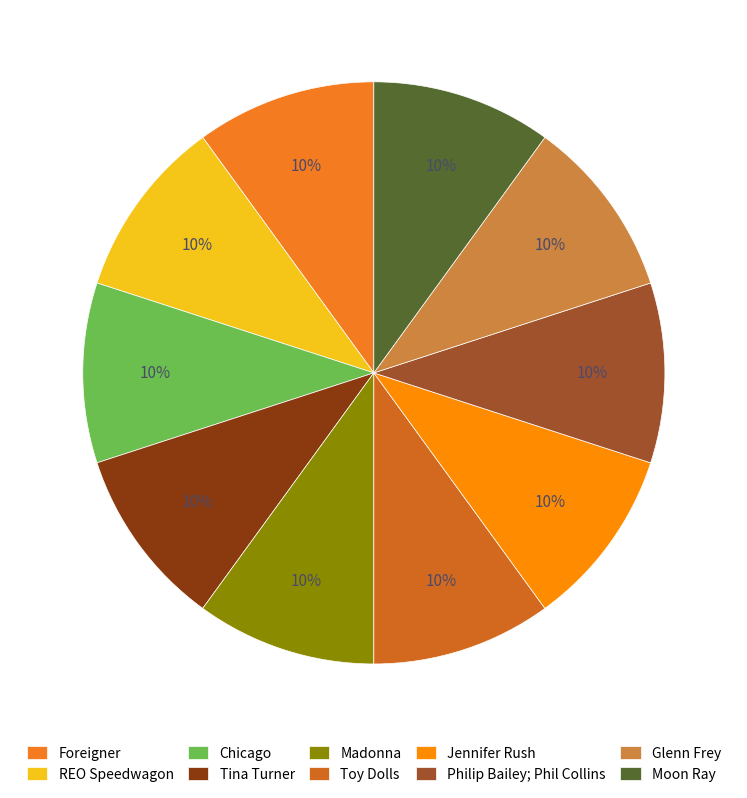

Between Madonna and Toy Dolls, which is larger?

Toy Dolls